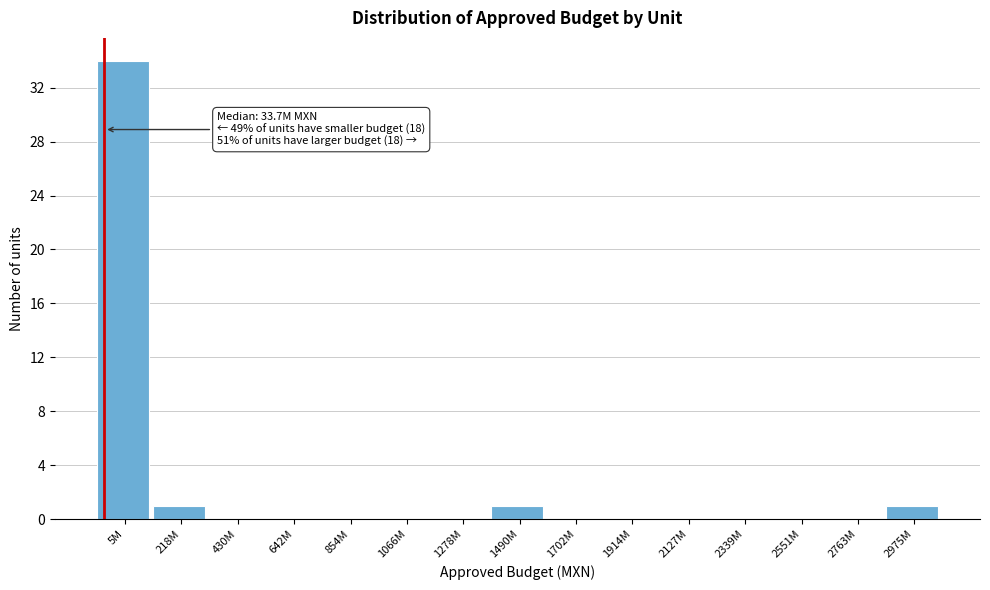

Reading right to left, extract all data points from this chart.

2975M=1	2763M=0	2551M=0	2339M=0	2127M=0	1914M=0	1702M=0	1490M=1	1278M=0	1066M=0	854M=0	642M=0	430M=0	218M=1	5M=34